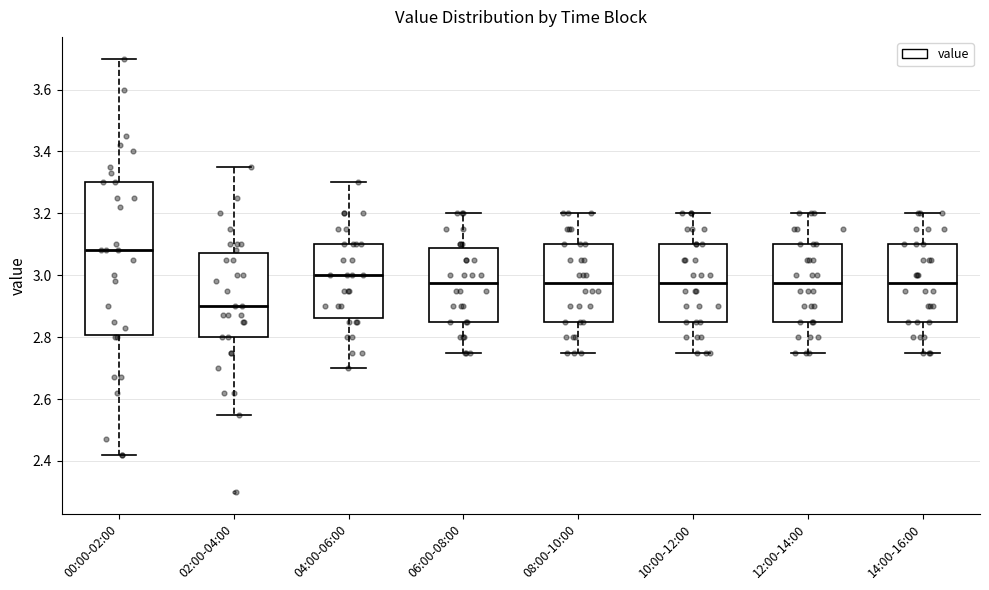

Which box has the lowest median line?

02:00-04:00